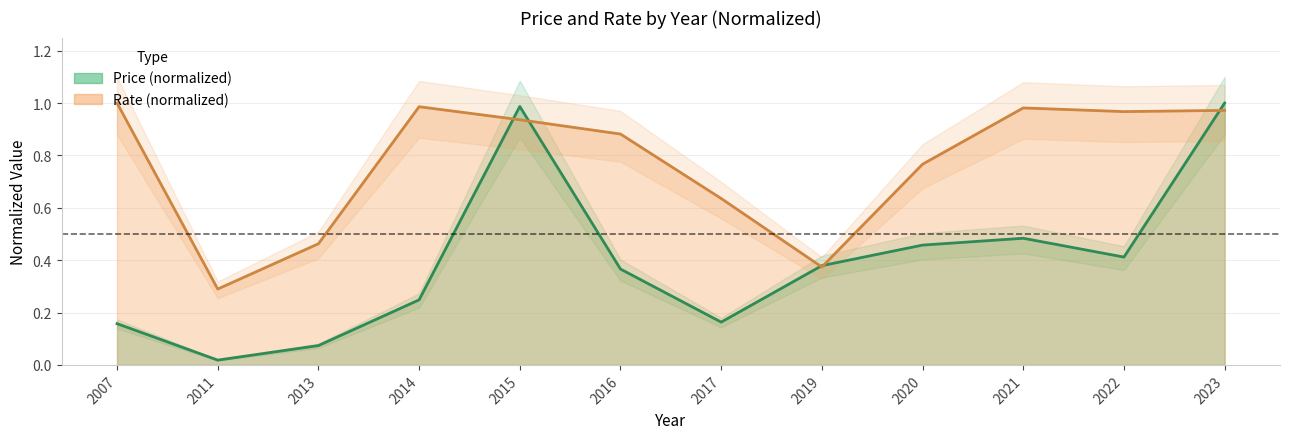

Rank the series at 2011 from lowest to highest value.

Price (normalized), Rate (normalized)